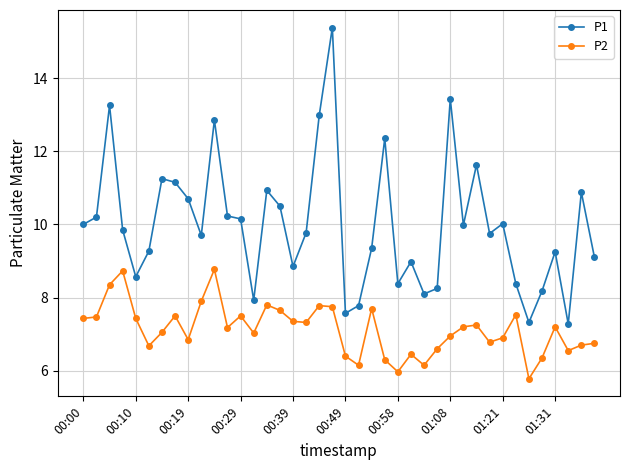

What is the average value of the P1 series?

10.0